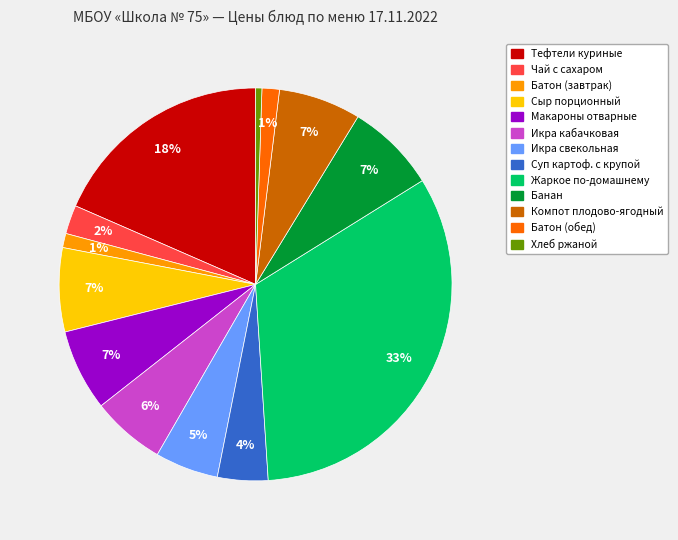

To the nearest percent, what is the difference between the largest and smallest slice percentages?

32%